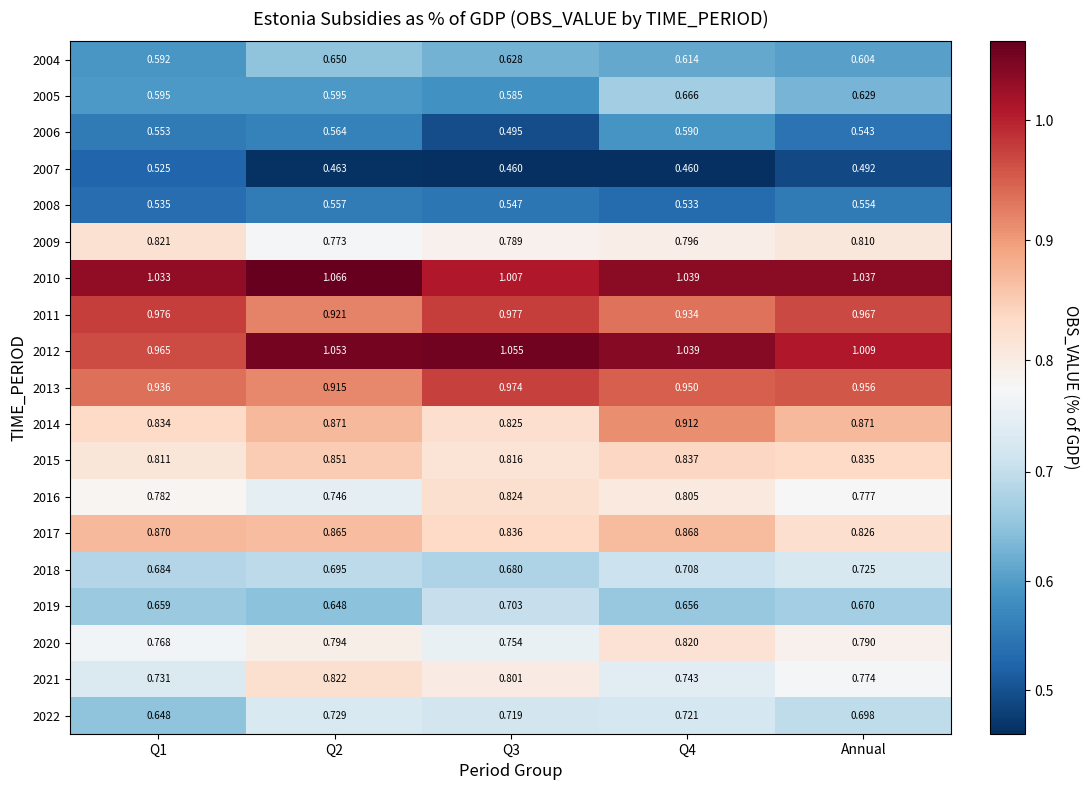

Is the value of 2005 at Q4 greater than the value of 2018 at Q1?

No